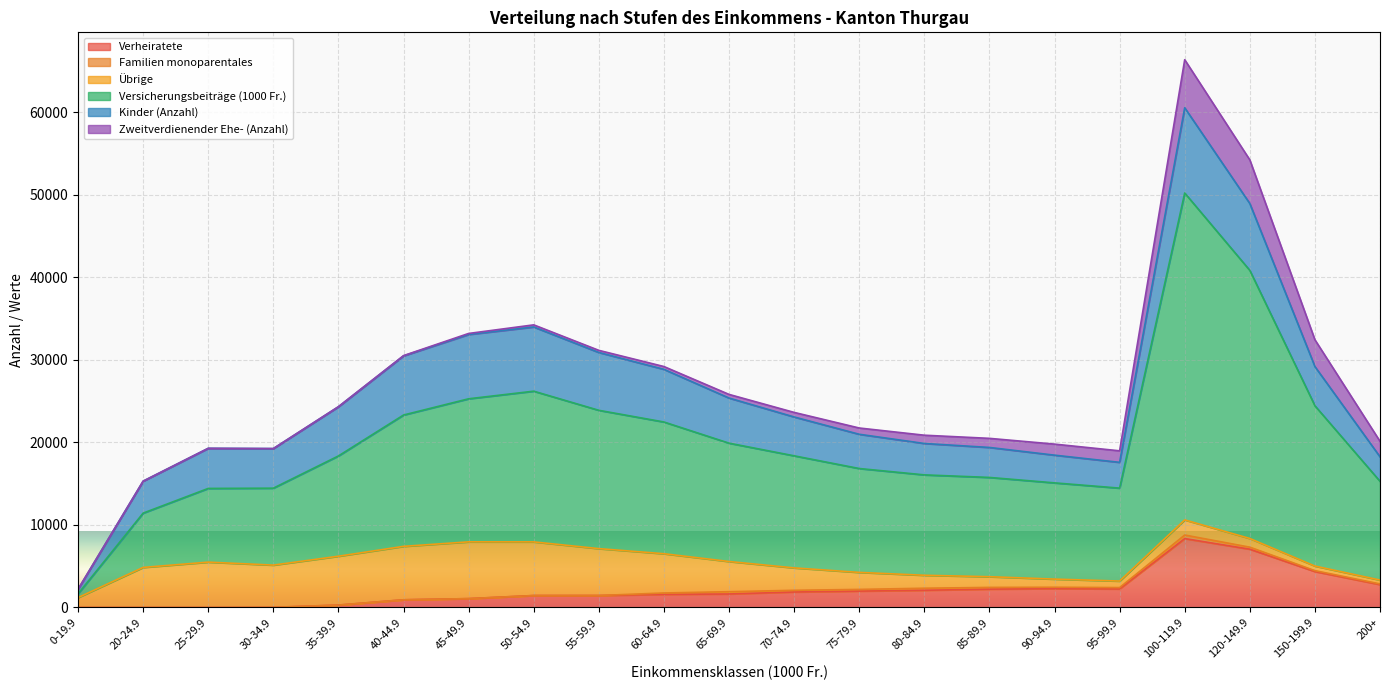

At which category is the sum across all series the highest?

100-119.9